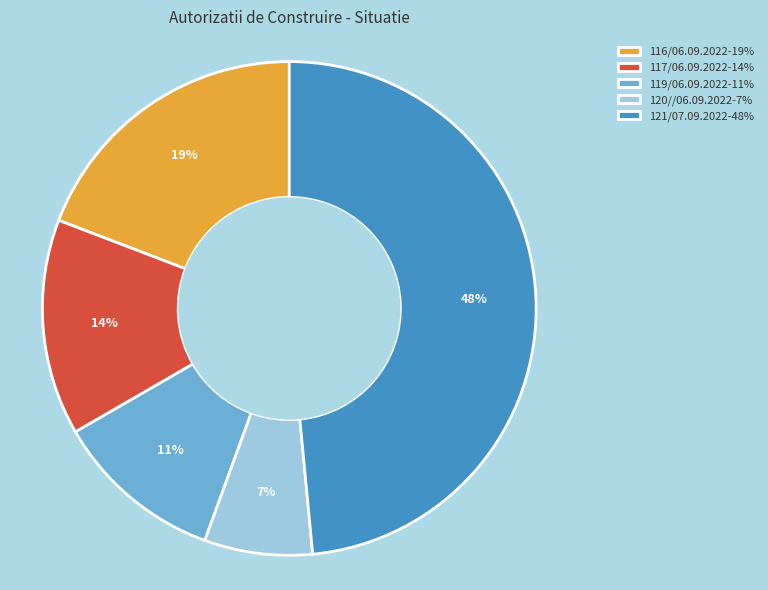

To the nearest percent, what portion does 120//06.09.2022 represent?

7%